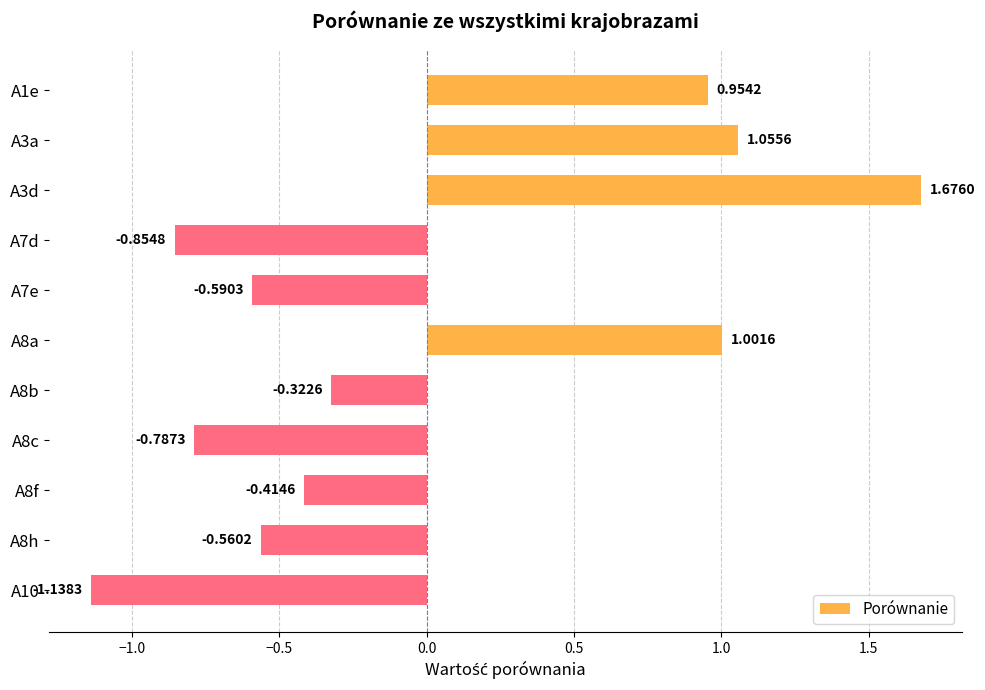

What is the difference between the second highest and second lowest values?

1.9